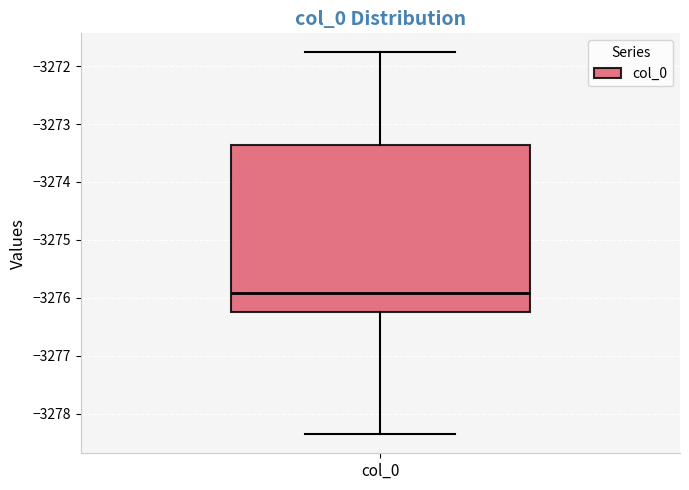

Transcribe this box plot: give where the median line is, the range the box spans, and where the two whiskers end, as read against the y-axis. The values are not printed on the chart, so give them approximately, as read against the axis.

median -3275.9, box -3276.2 to -3273.4, whiskers -3278.4 to -3271.8